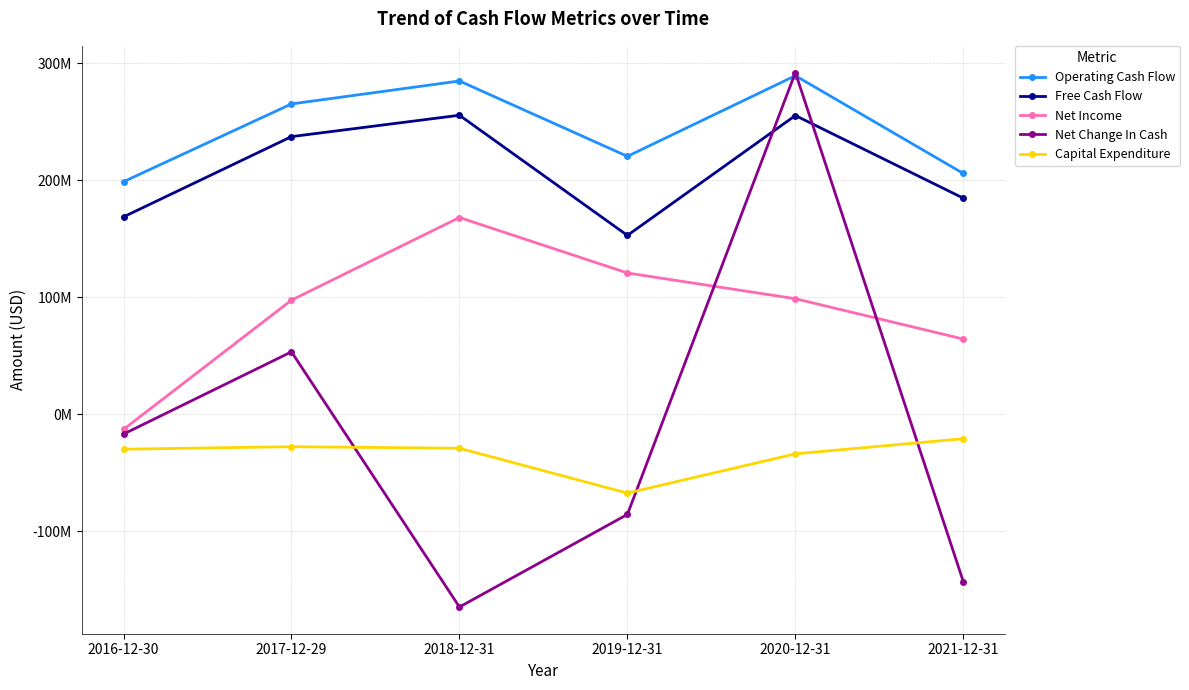

What are all the series names shown in the legend?

Operating Cash Flow, Free Cash Flow, Net Income, Net Change In Cash, Capital Expenditure